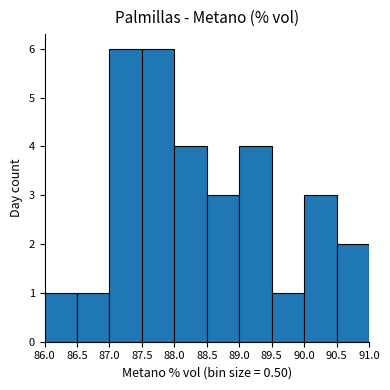

Reading left to right, list every bar in this chart as the range it spans on the x-axis followed by its height. The values are not printed on the chart, so give them approximately, as read against the axis.

86.0 to 86.5: 1
86.5 to 87.0: 1
87.0 to 87.5: 6
87.5 to 88.0: 6
88.0 to 88.5: 4
88.5 to 89.0: 3
89.0 to 89.5: 4
89.5 to 90.0: 1
90.0 to 90.5: 3
90.5 to 91.0: 2